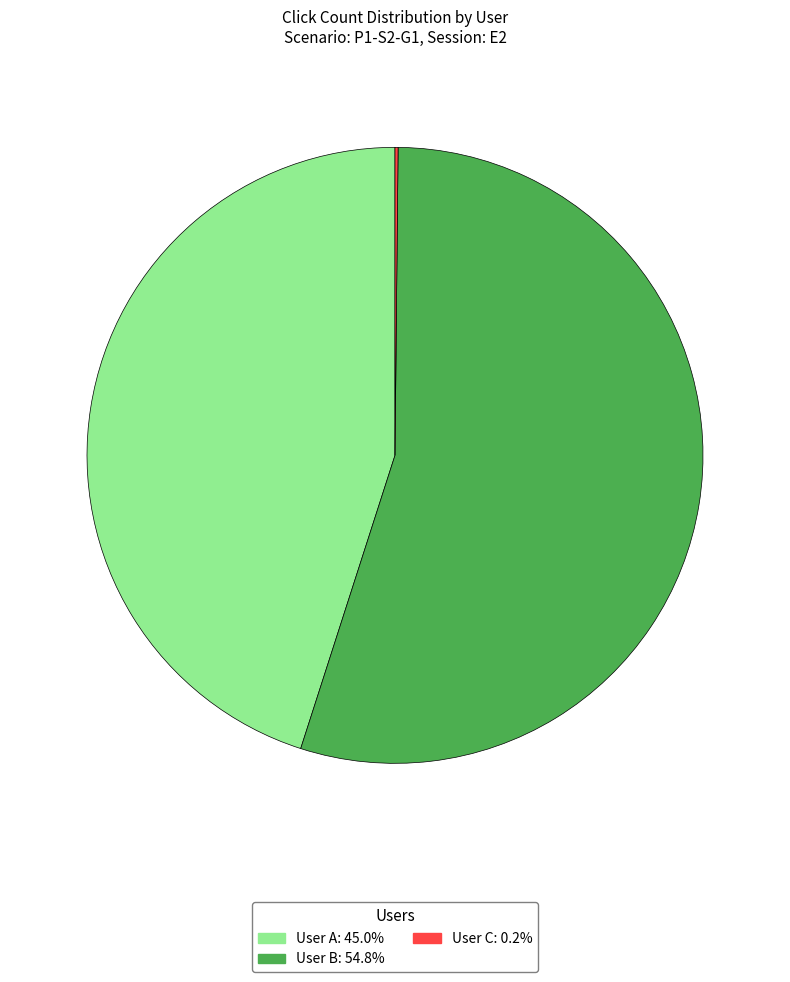

What is the largest slice in the pie chart?

User B